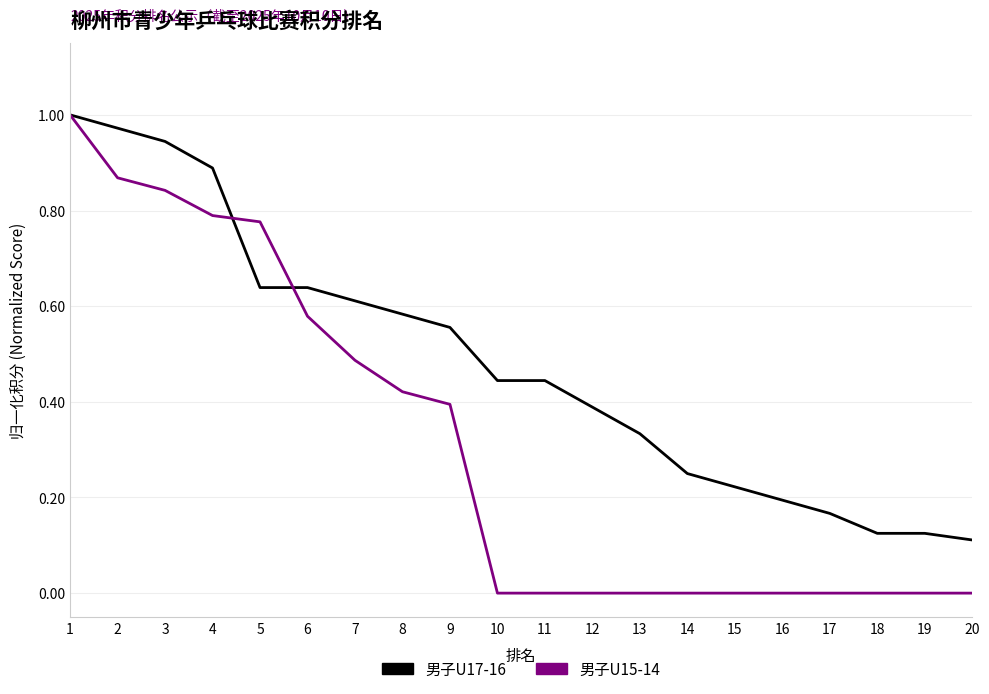

What is the total value across all series at 4?

1.7